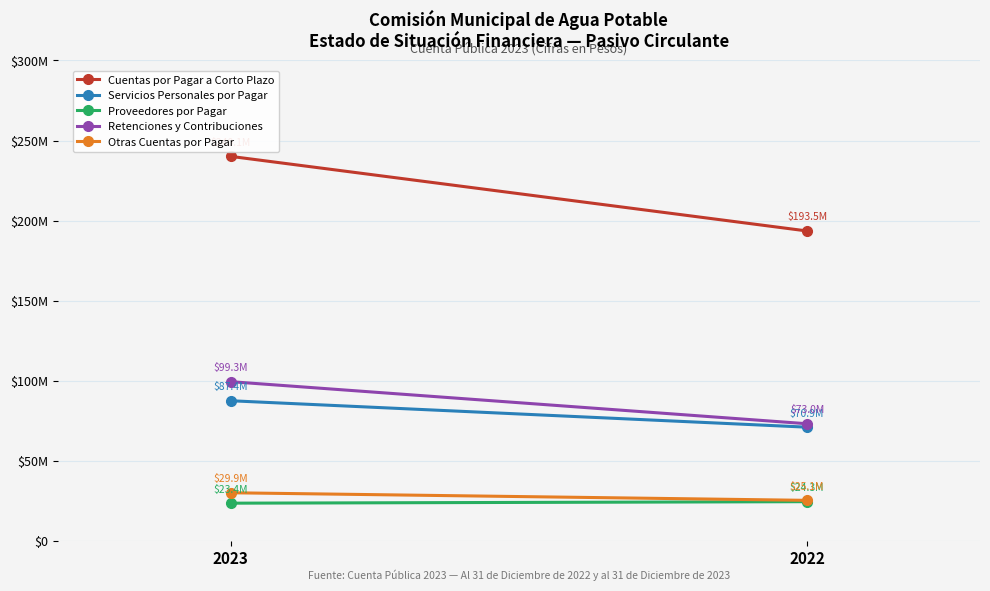

How many lines are shown in the chart?

5